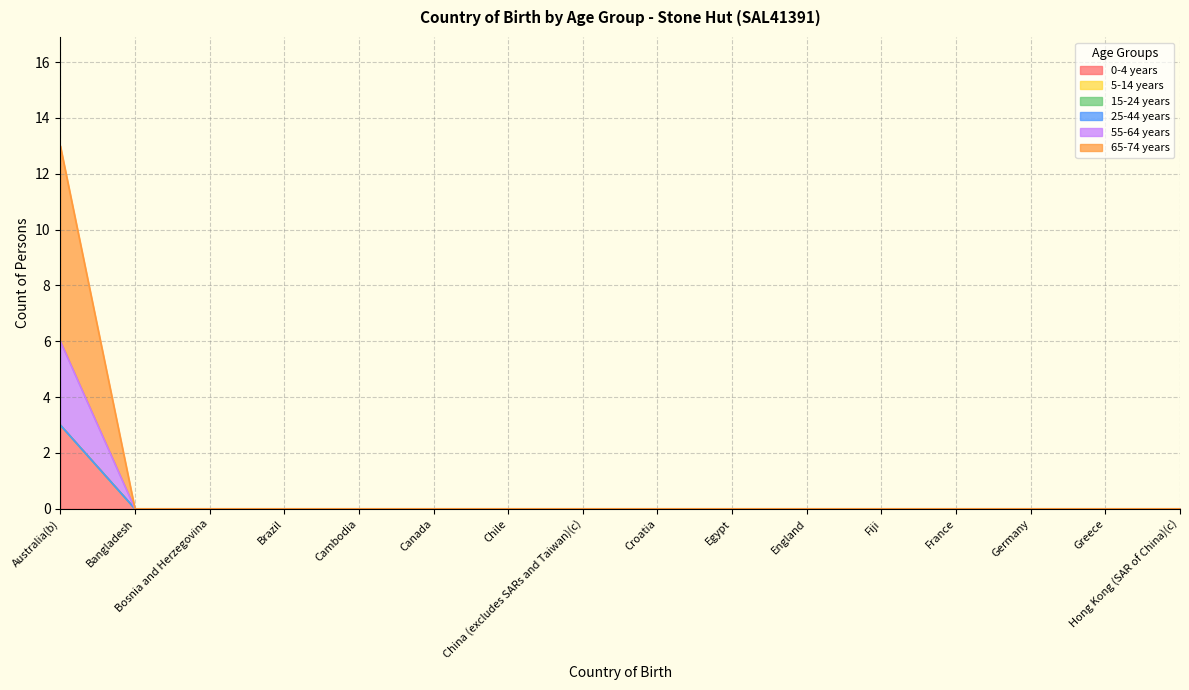

How many values in the 0-4 years series exceed 0?

1